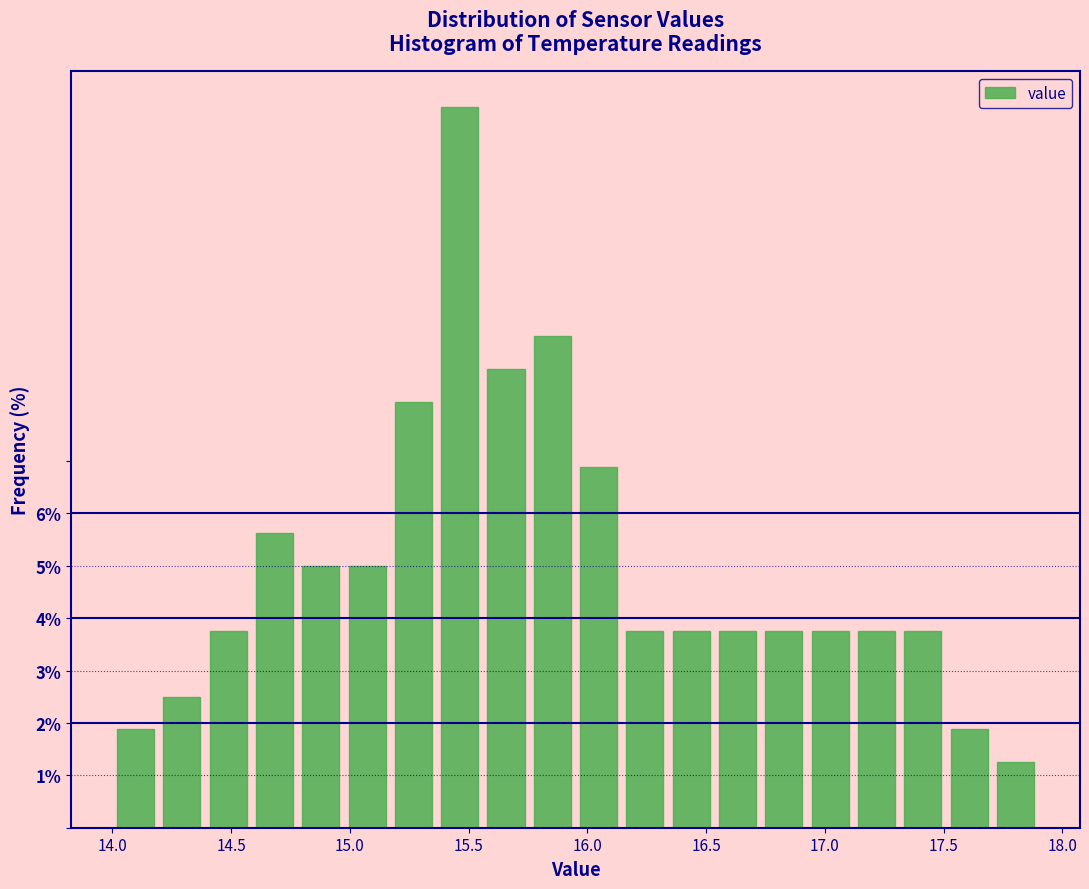

Around what value on the x-axis is the tallest bar? Give the approximate position of its centre, as read against the axis.

15.45